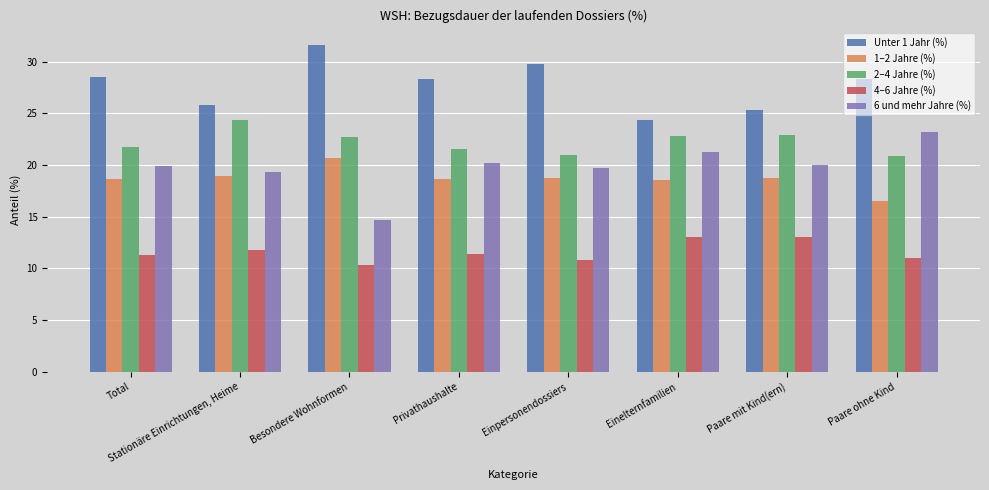

What is the label of the 6th bar from the left?

Einelternfamilien